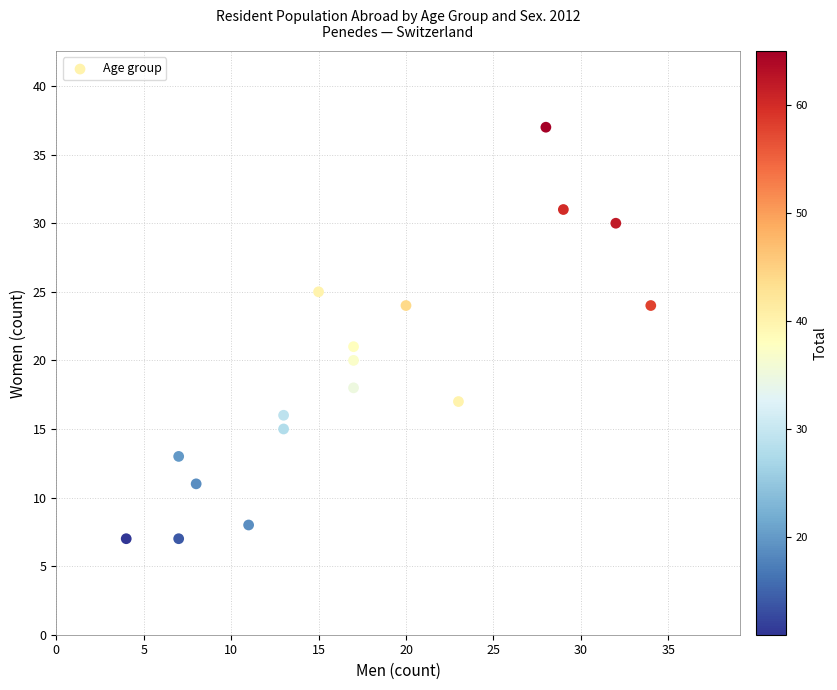

What Y value in the scatter plot is closest to 22?

21